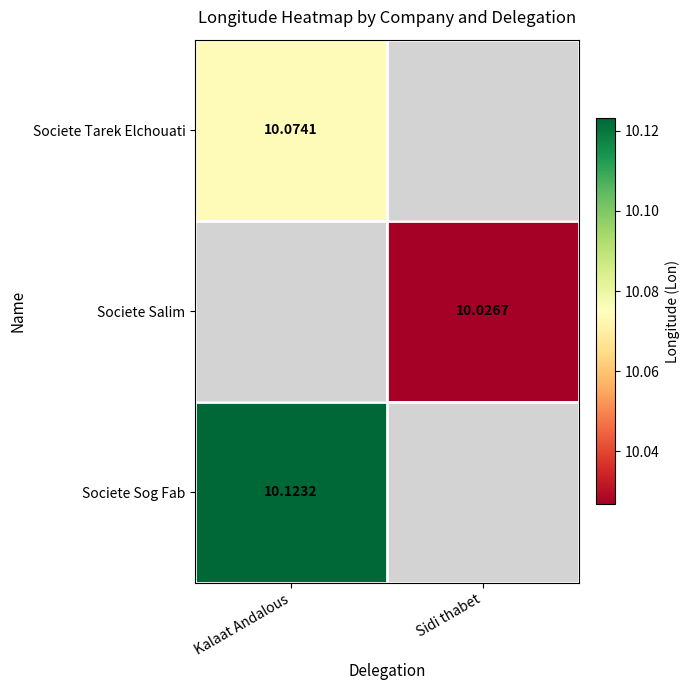

Rank the categories by Societe Tarek Elchouati value from lowest to highest.

Kalaat Andalous, Sidi thabet